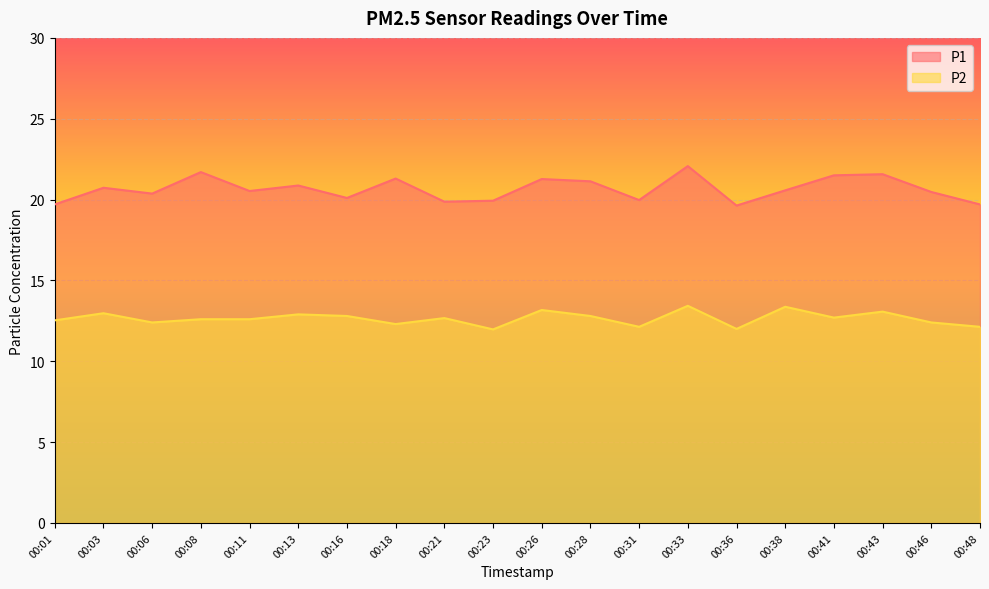

True or false: P2 and P1 intersect in this chart.

False